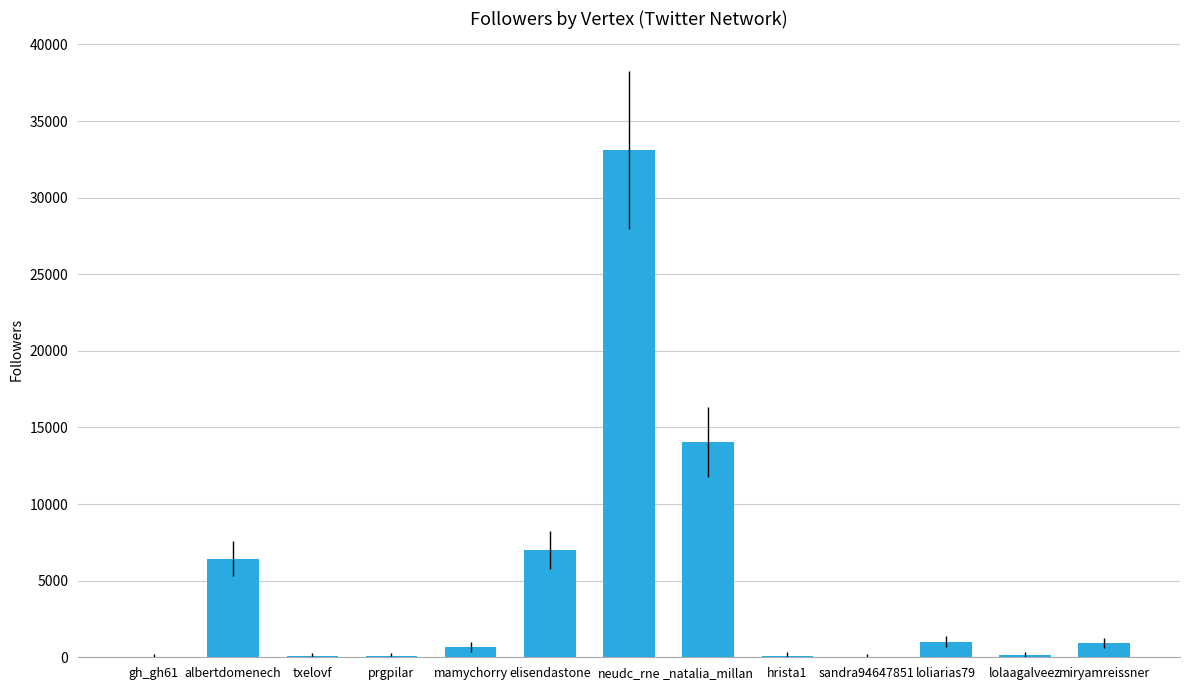

What is the average value?

4896